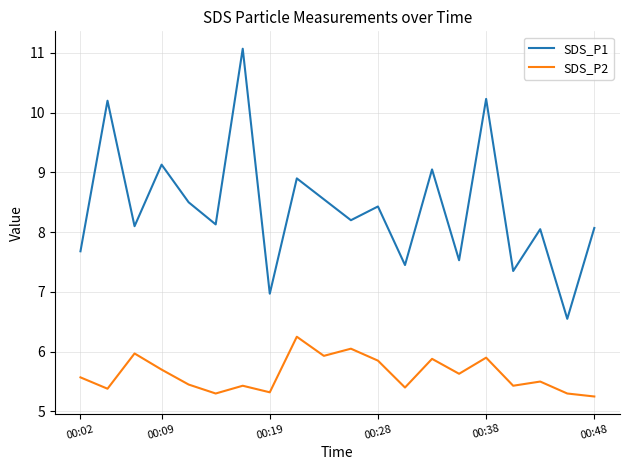

What is the maximum value shown in the chart?

11.1